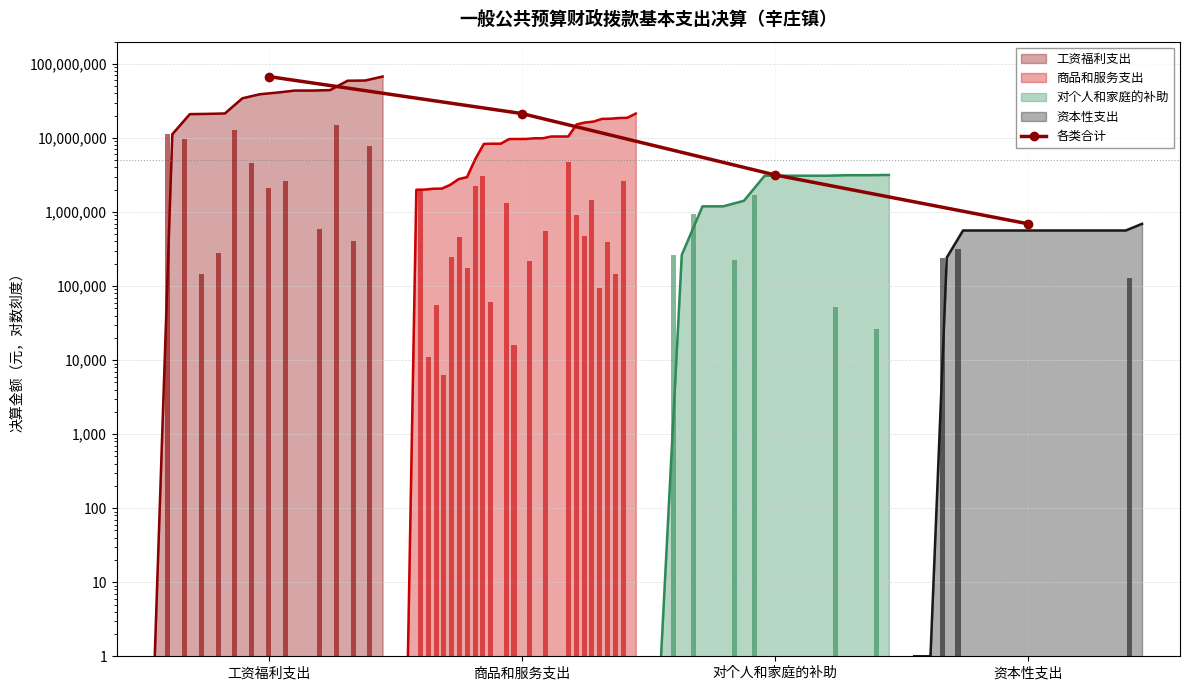

What is the difference between the maximum and minimum values?

66896663.5